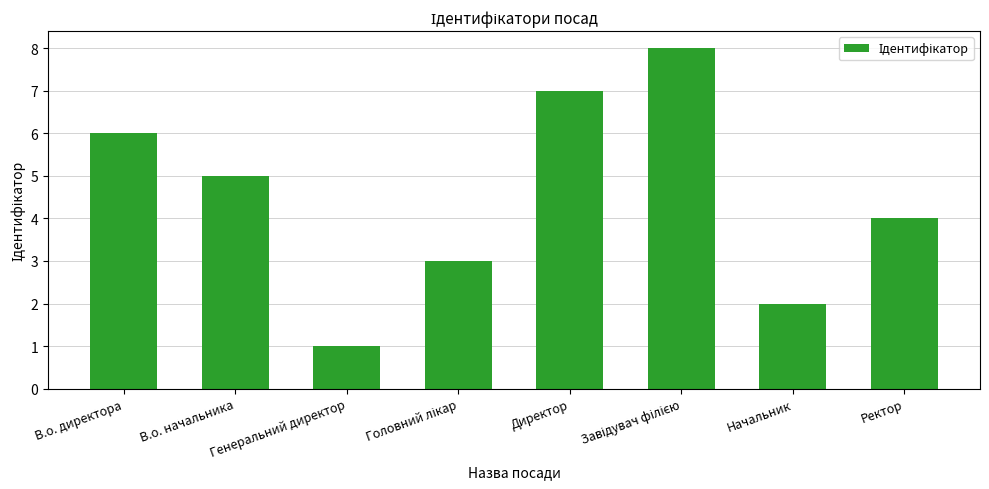

Which category has the lowest value across all series?

Генеральний директор